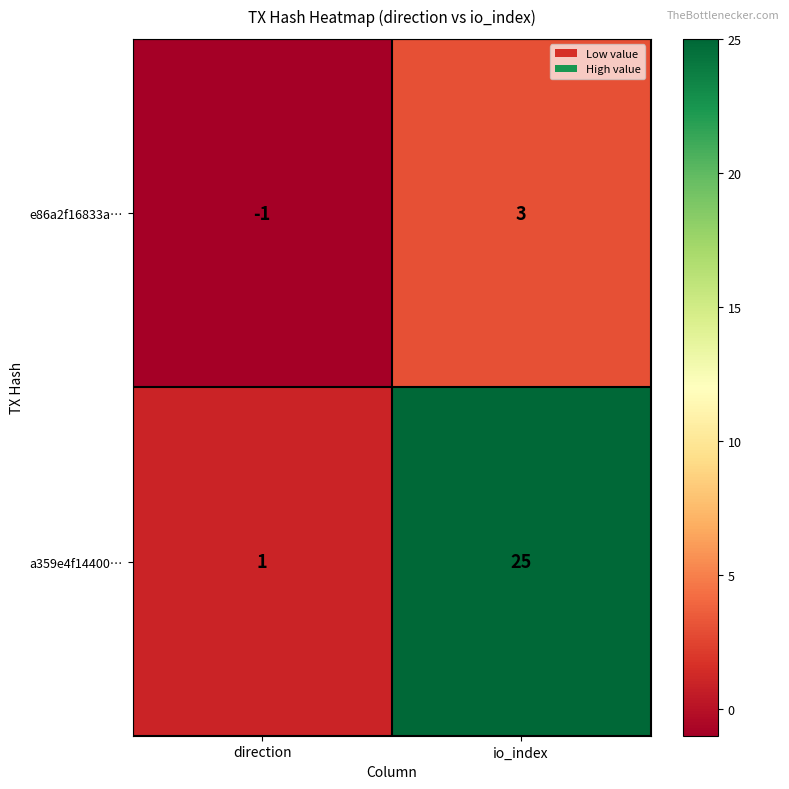

At which label does a359e4f14400… reach its minimum?

direction